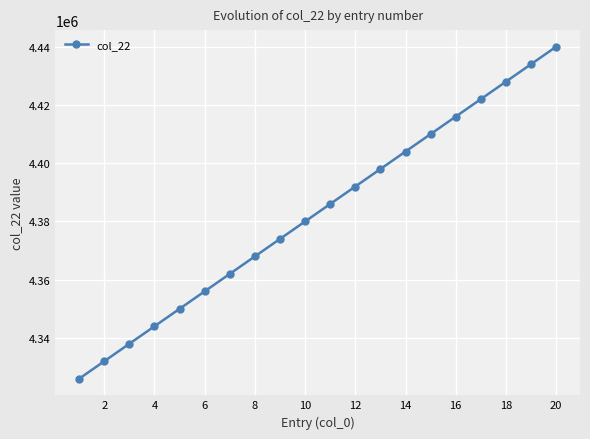

Reading left to right, what are all the values shown in this chart?

4326000	4332000	4338000	4344000	4350000	4356000	4362000	4368000	4374000	4380000	4386000	4392000	4398000	4404000	4410000	4416000	4422000	4428000	4434000	4440000